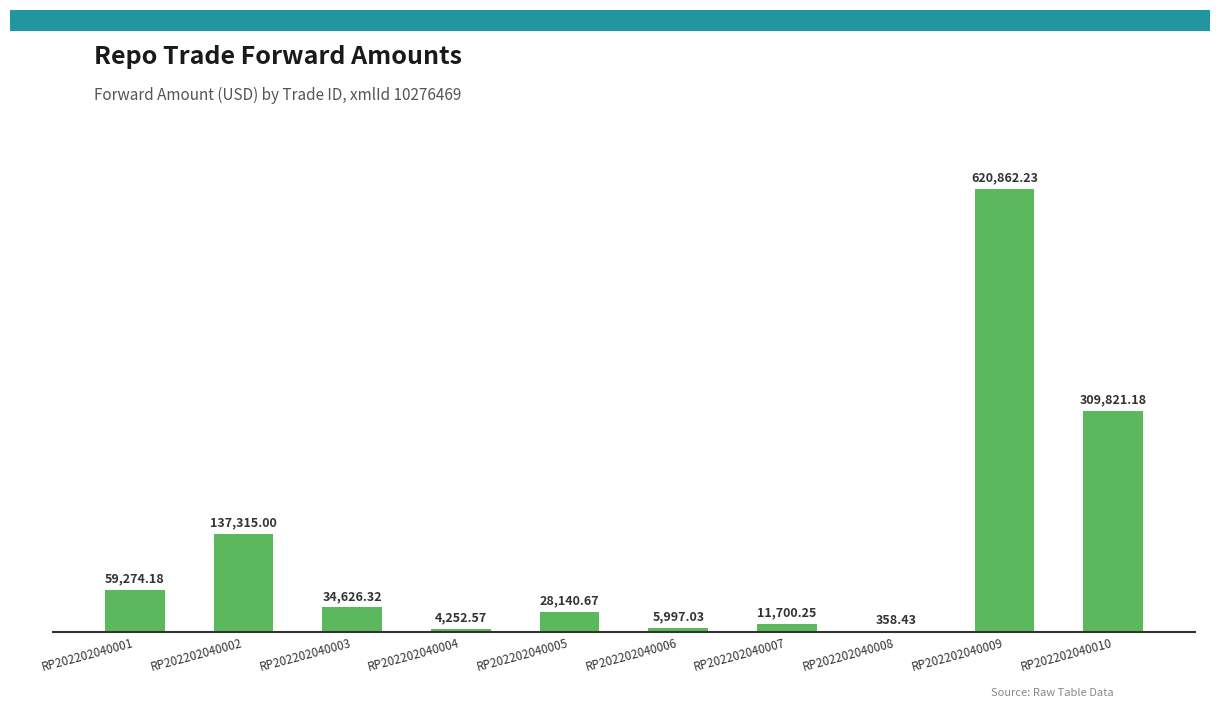

What is the greatest value displayed?

620862.2